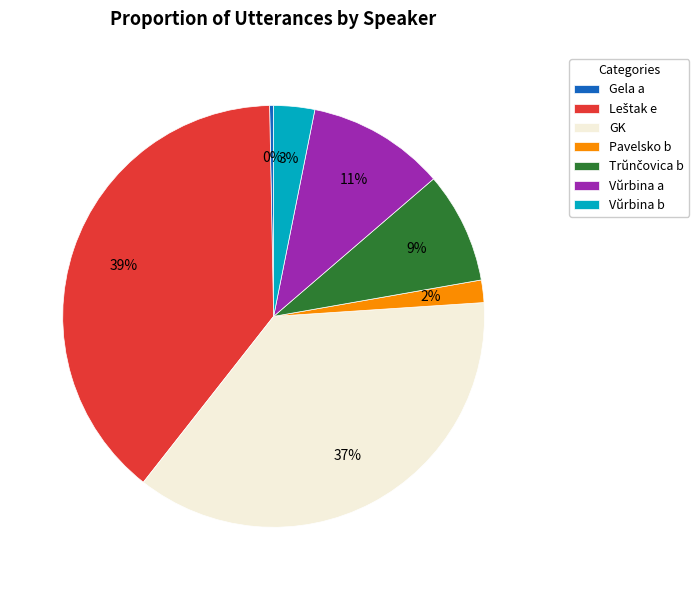

Which category has the smallest portion of the pie?

Gela a